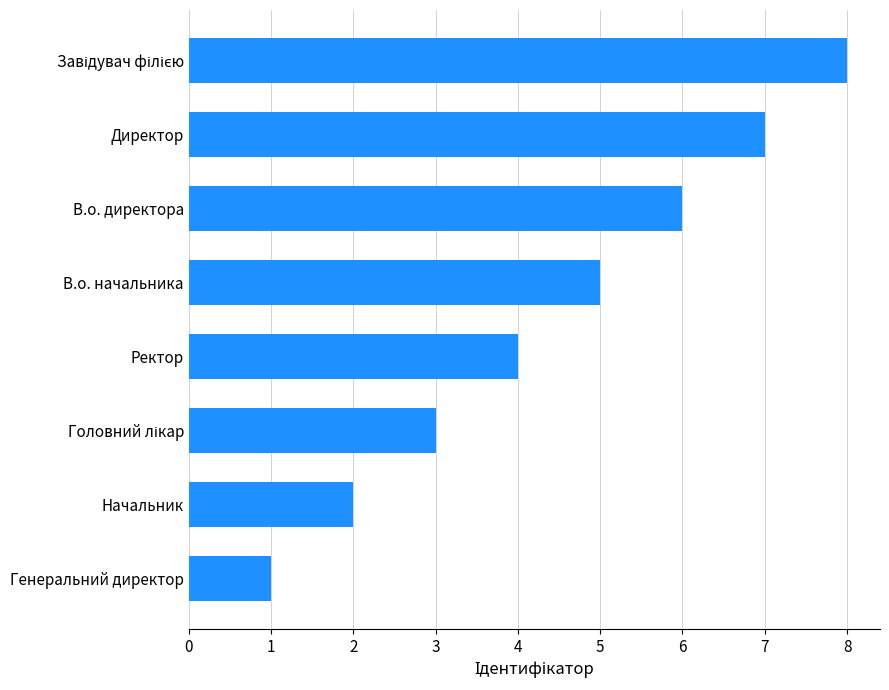

What is the maximum value shown in the chart?

8